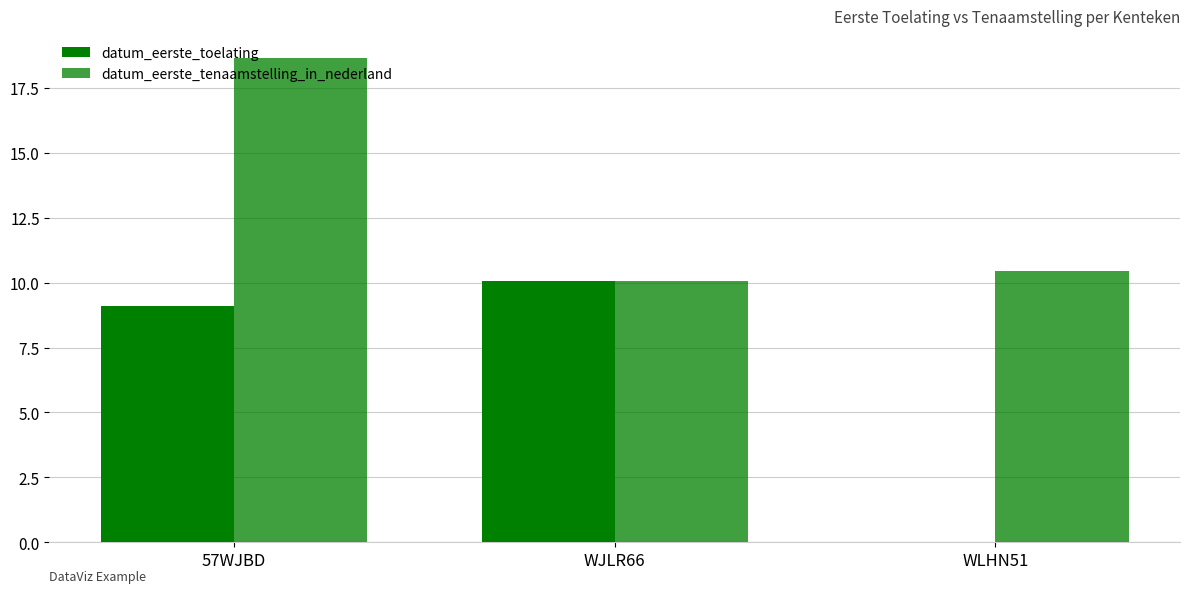

The datum_eerste_toelating series shows 5.4 at 57WJBD. True or false?

False